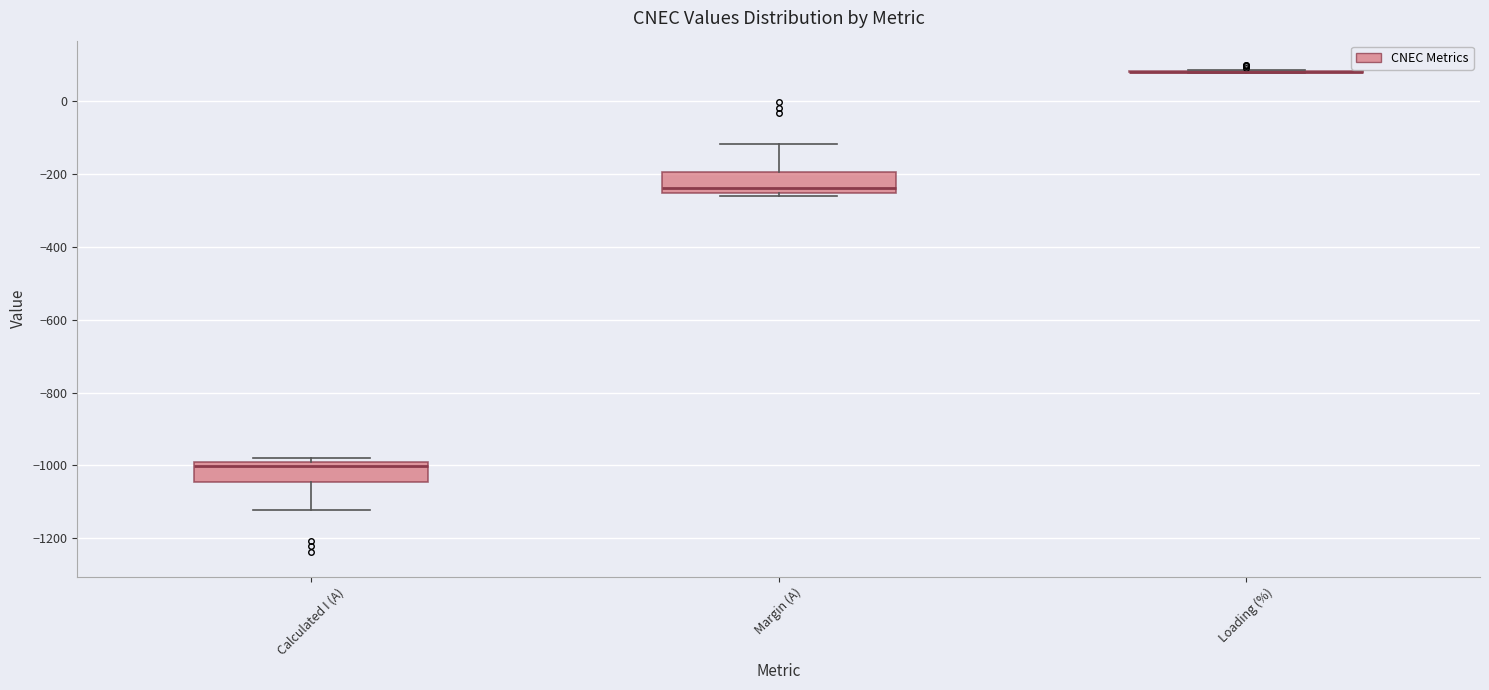

Where does the median line of the box for Margin (A) sit on the y-axis? The values are not printed on the chart, so give them approximately, as read against the axis.

-240